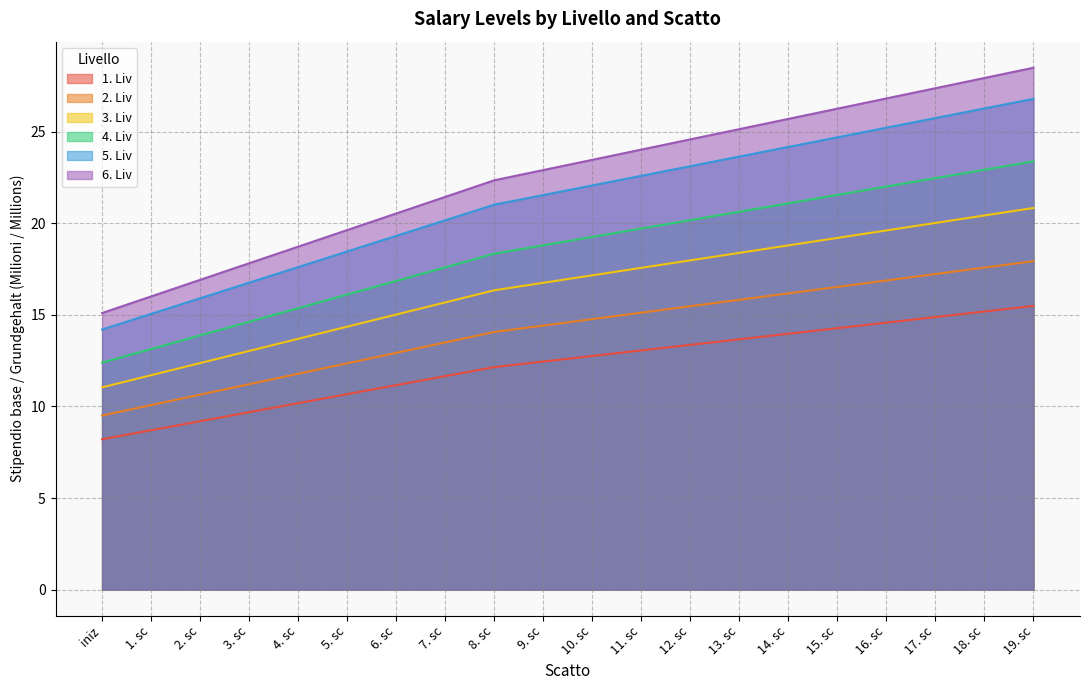

True or false: 4. Liv has more than 2 interior local peaks.

False